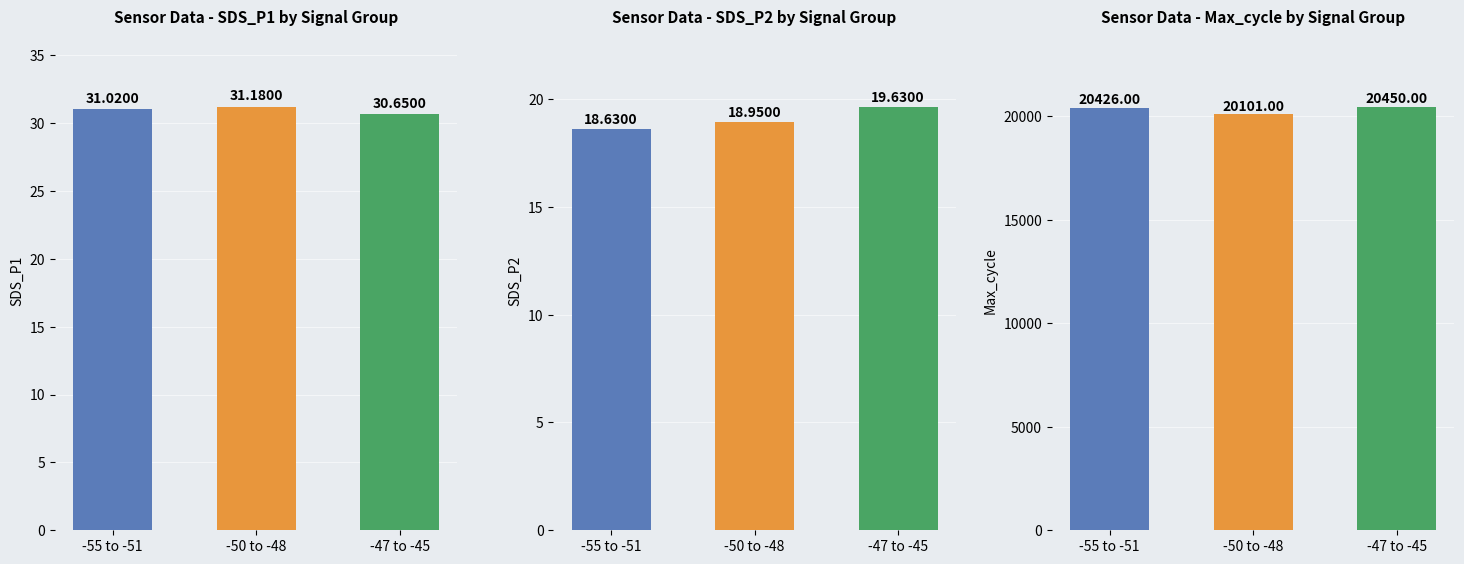

Which series has the largest total across all categories?

Max_cycle